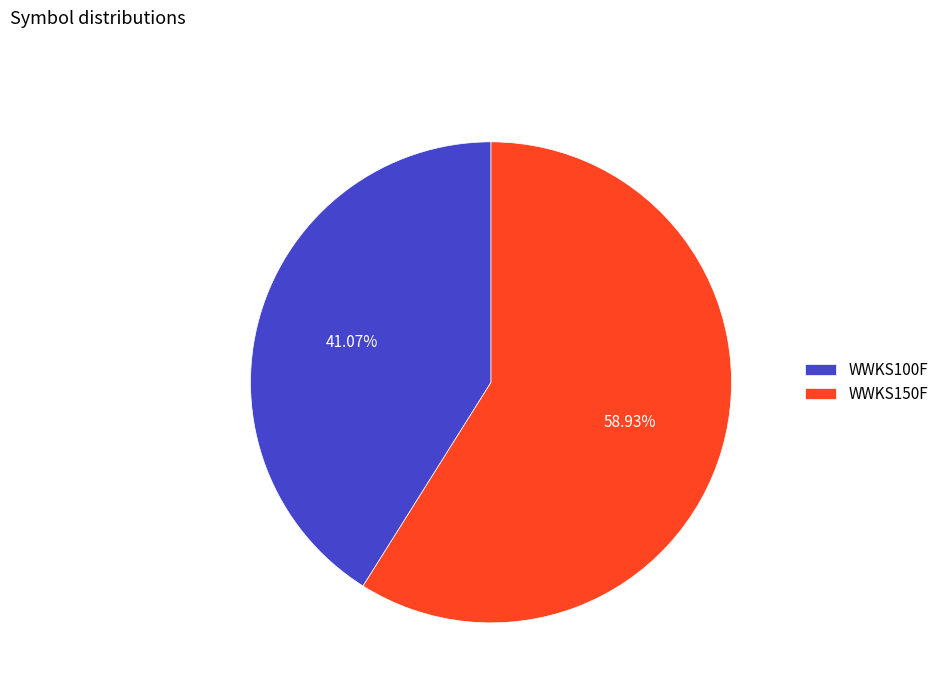

Approximately how many times larger is the value at WWKS100F compared to WWKS150F?

0.7